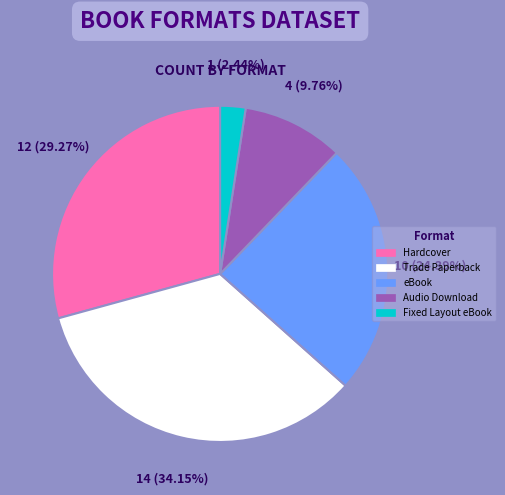

Count the number of slices in the pie.

5